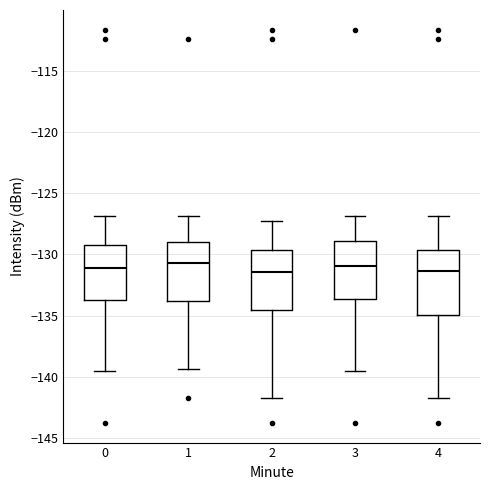

Reading left to right, transcribe this box plot: for each box, give where its median line is, the range the box spans, and where its two whiskers end, as read against the y-axis. The values are not printed on the chart, so give them approximately, as read against the axis.

0: median -131.0, box -133.5 to -129.5, whiskers -139.5 to -127.0
1: median -130.5, box -134.0 to -129.0, whiskers -139.5 to -127.0
2: median -131.5, box -134.5 to -129.5, whiskers -142.0 to -127.5
3: median -131.0, box -133.5 to -129.0, whiskers -139.5 to -127.0
4: median -131.5, box -135.0 to -129.5, whiskers -142.0 to -127.0